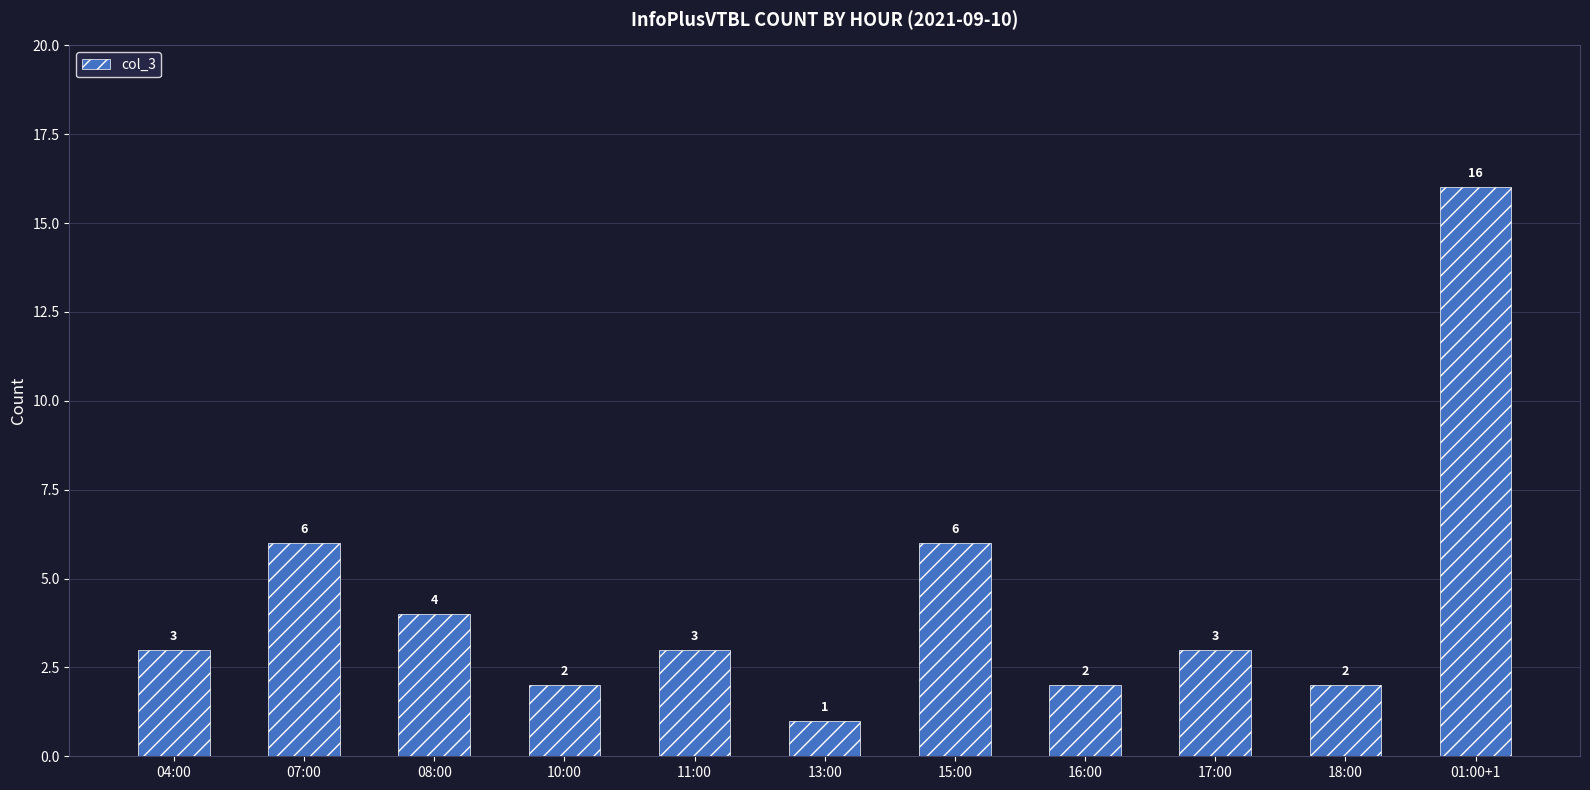

Reading left to right, what are all the values shown in this chart?

04:00=3	07:00=6	08:00=4	10:00=2	11:00=3	13:00=1	15:00=6	16:00=2	17:00=3	18:00=2	01:00+1=16